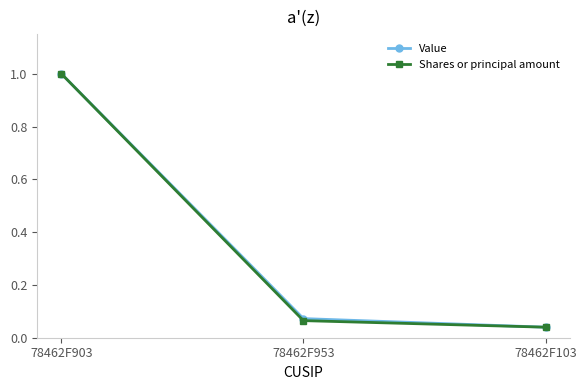

What position from the right is 78462F903?

3